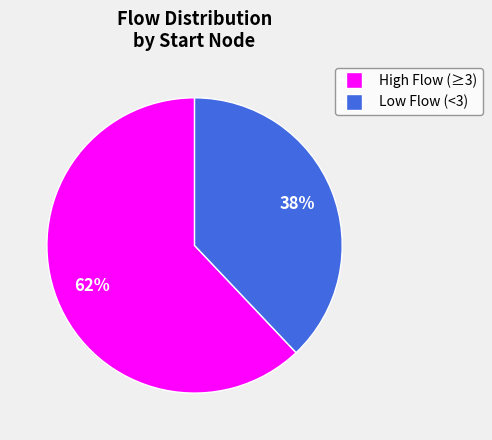

How many segments does this pie chart have?

2